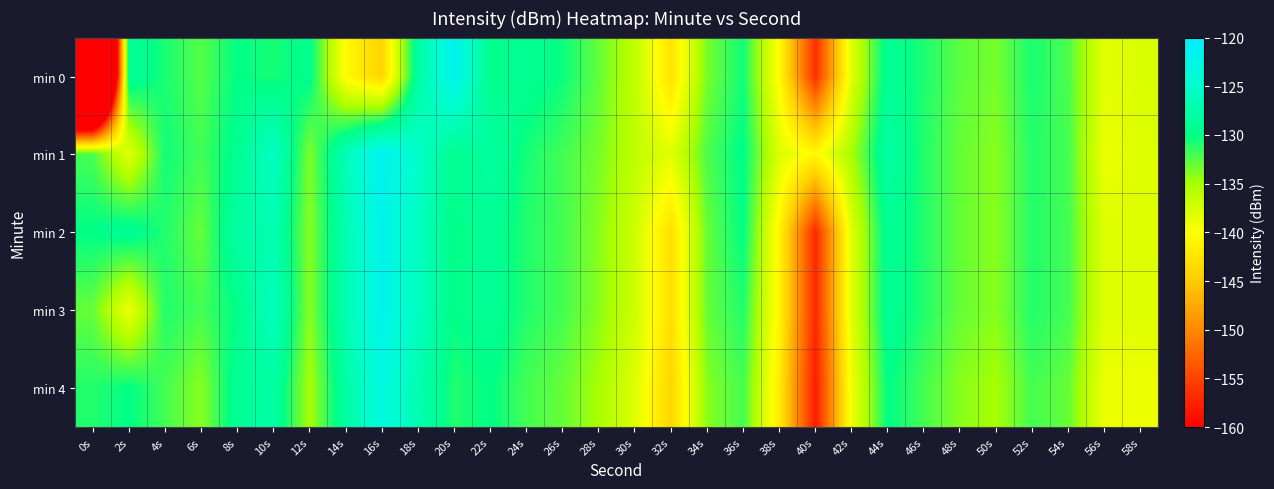

What is the minimum value shown in the chart?

-223.6